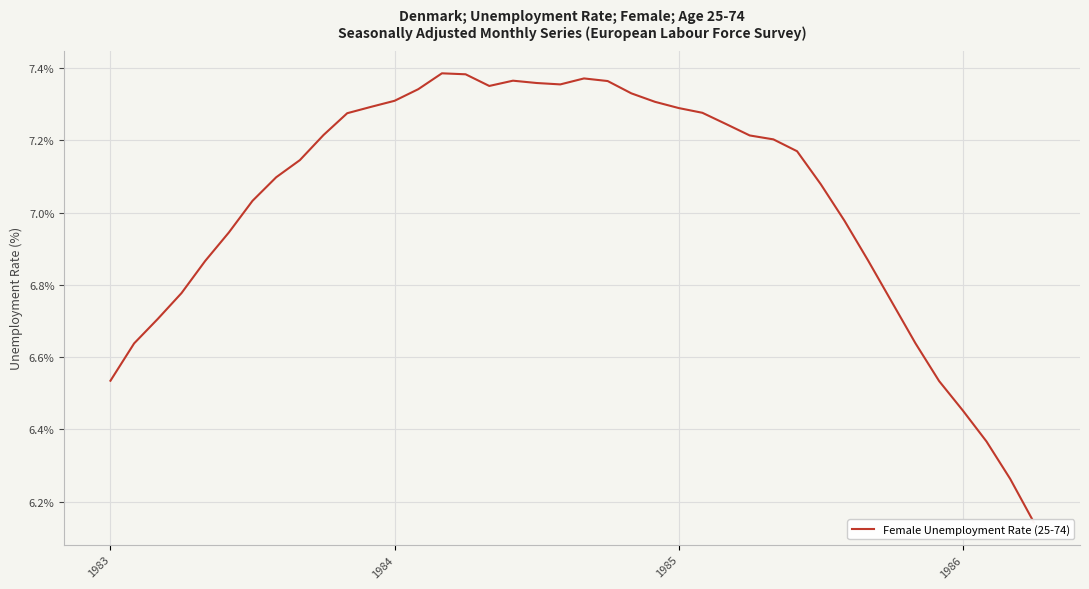

Approximately how many times larger is the value at 25 compared to 9?

1.0